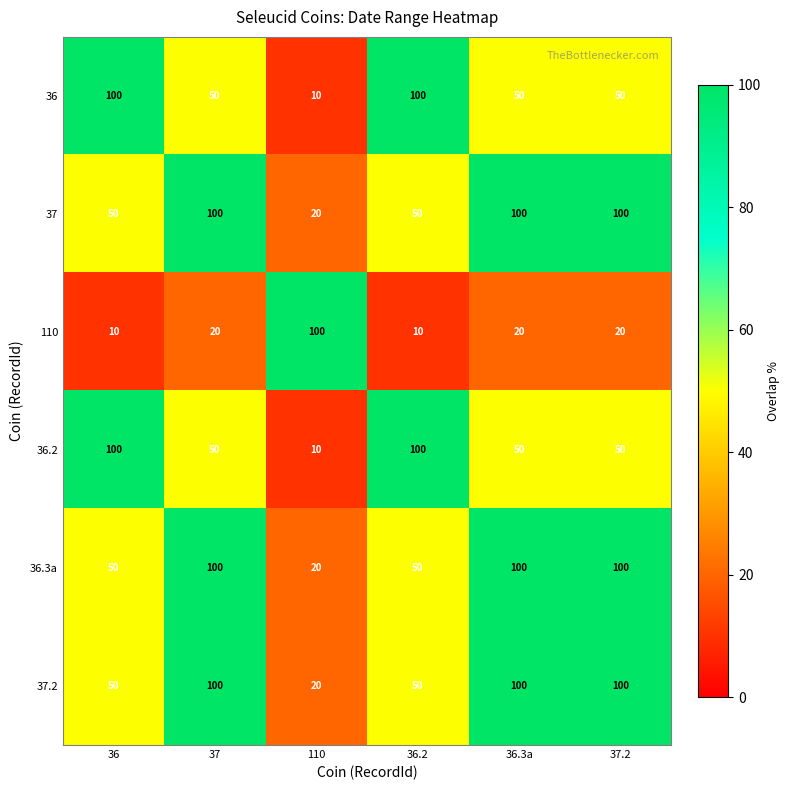

What is the highest value of the 37 series?

100